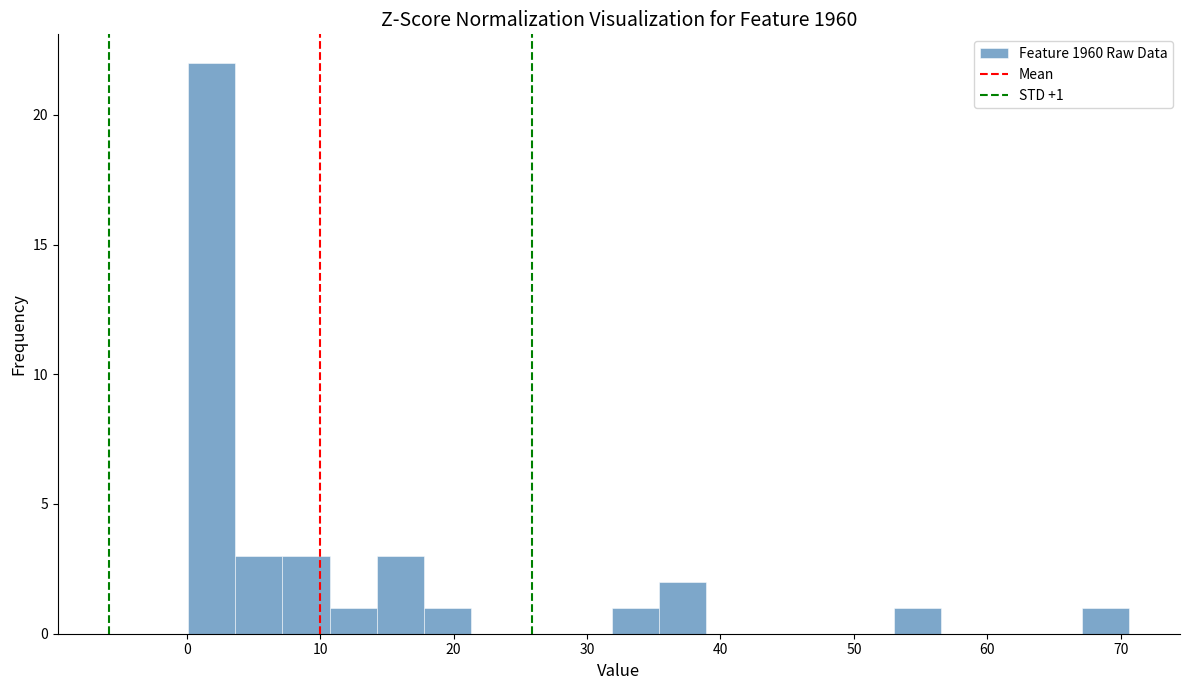

Around what value on the x-axis is the tallest bar? Give the approximate position of its centre, as read against the axis.

2